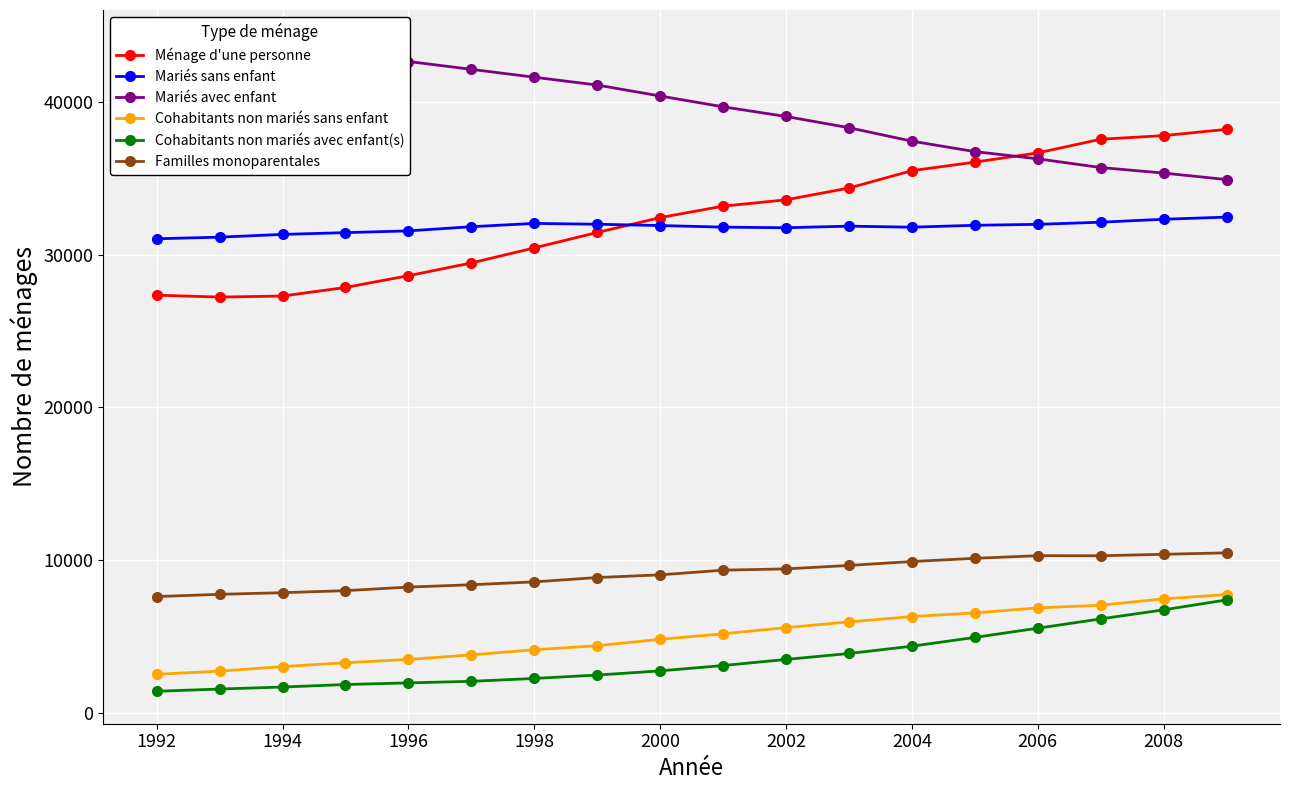

Rank the series by their maximum value, from lowest to highest.

Cohabitants non mariés avec enfant(s), Cohabitants non mariés sans enfant, Familles monoparentales, Mariés sans enfant, Ménage d'une personne, Mariés avec enfant